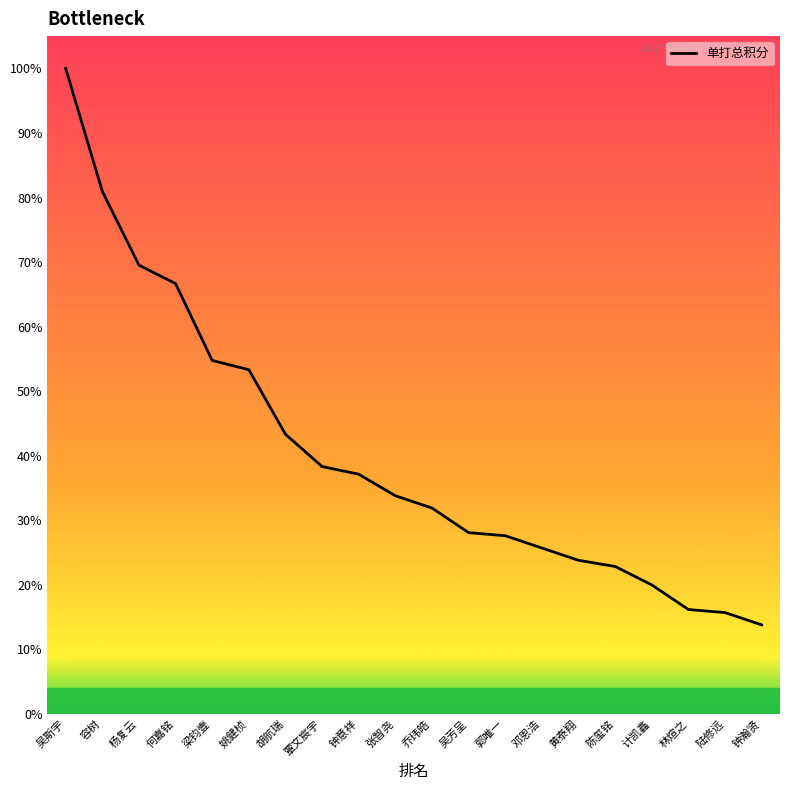

The value at 张智尧 is 5668. True or false?

False